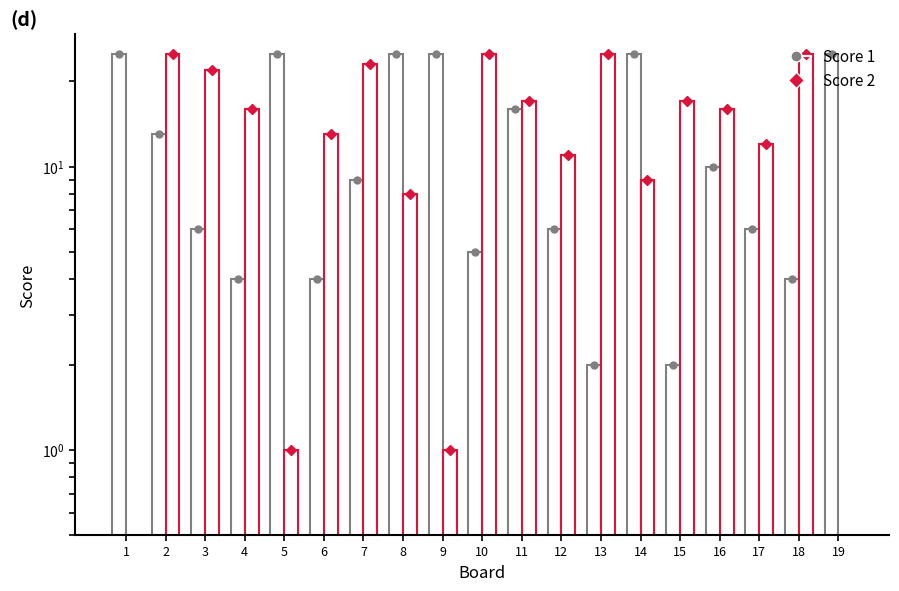

Which category has the lowest value in the Score 1 series?

13